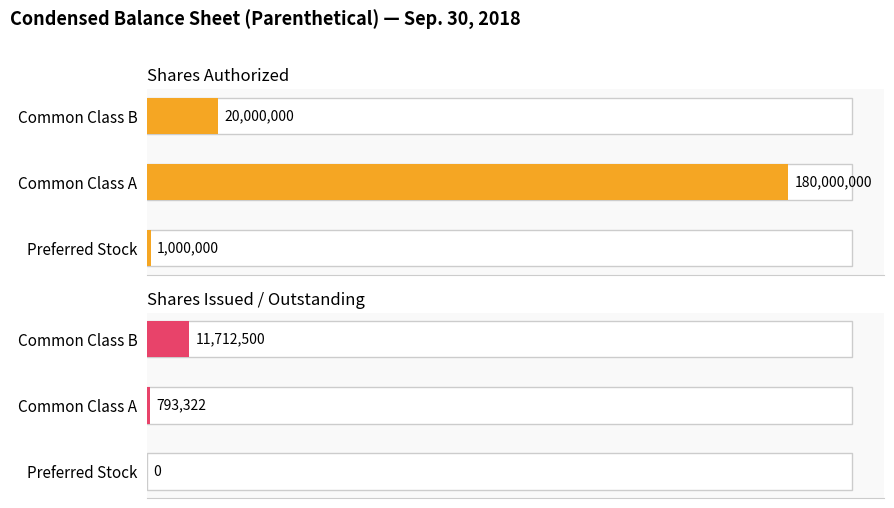

Reading left to right, what are all the values shown in this chart?

Shares Authorized: 0.00=1000000	0.25=180000000	0.50=20000000
Shares Issued / Outstanding: 0.00=0	0.25=793322	0.50=11712500